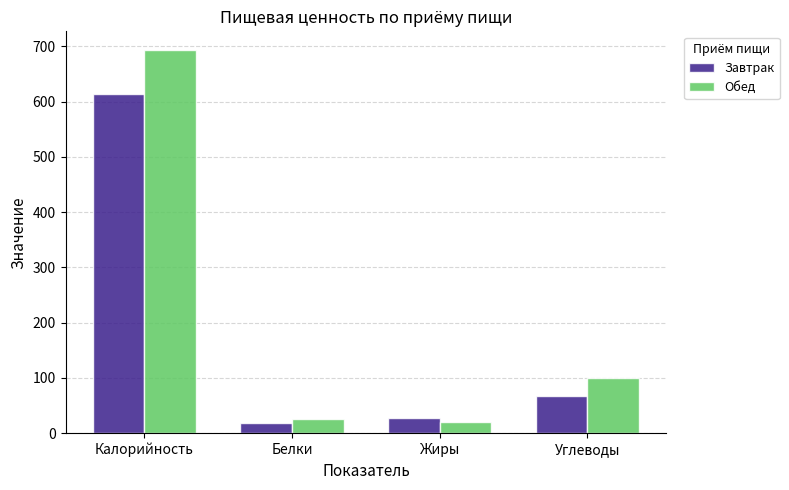

Which series changed the most between Белки and Углеводы?

Обед